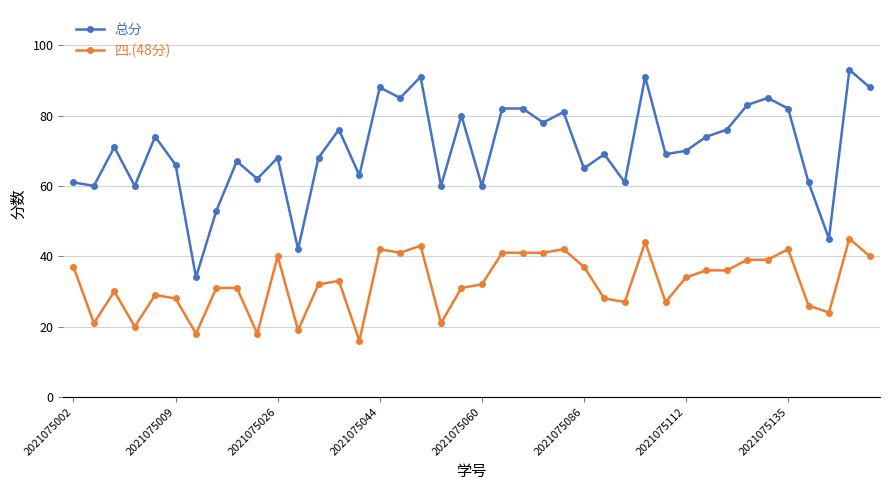

Rank the series by their maximum value, from lowest to highest.

四.(48分), 总分